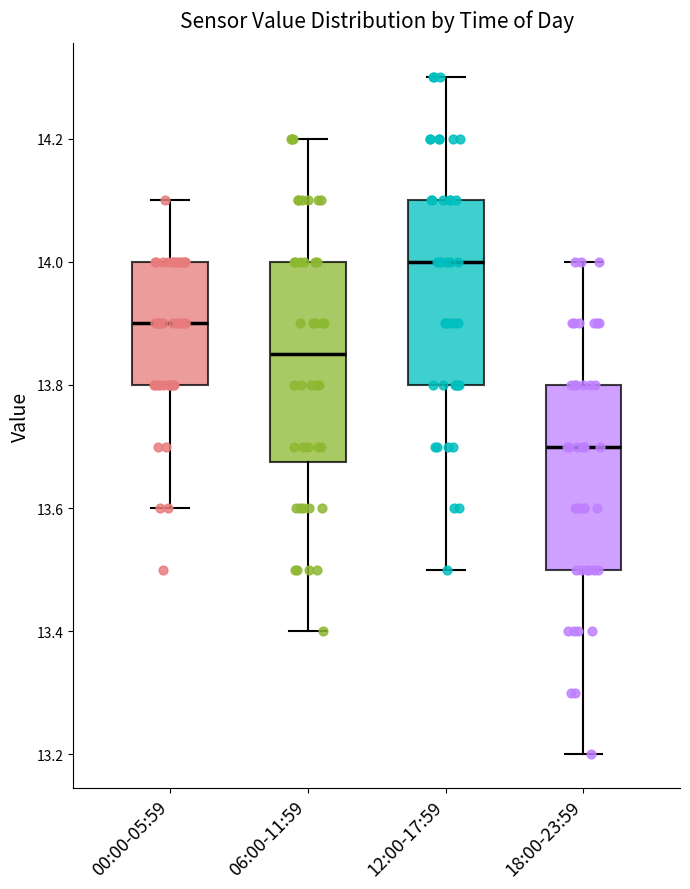

Which box's median line is the lowest?

18:00-23:59